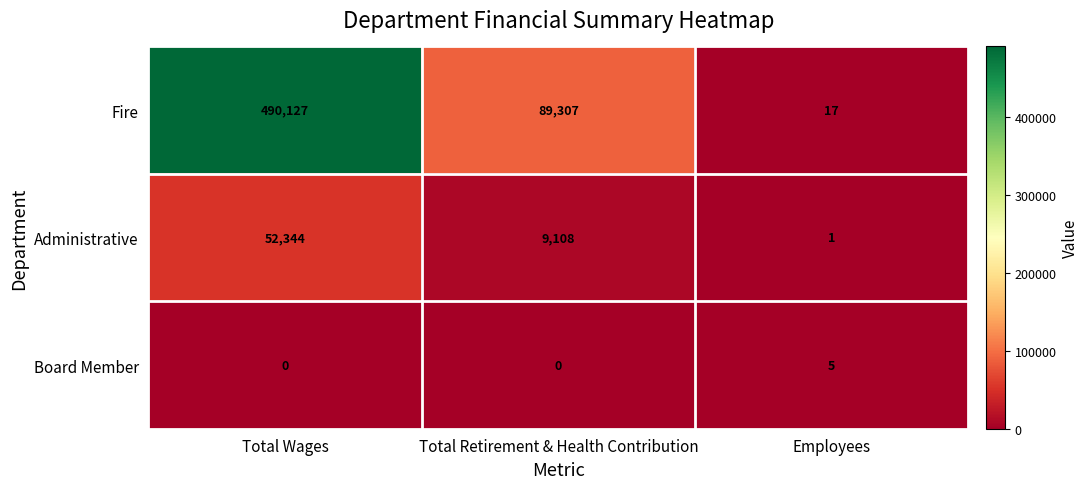

What is the difference between the highest and lowest values at Employees?

16